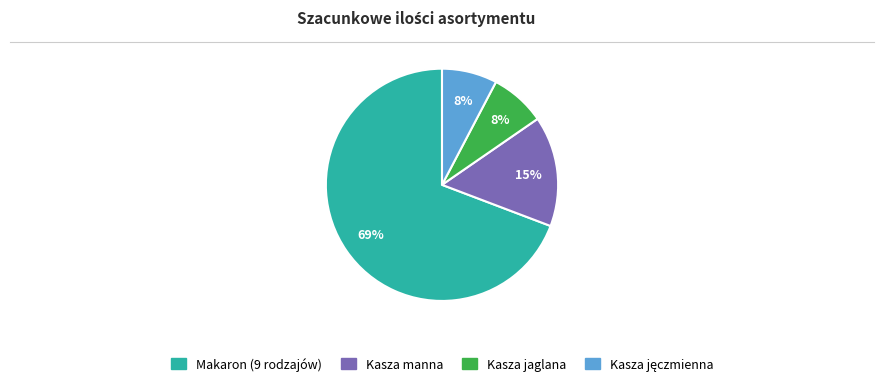

Is there a majority slice in this chart?

Yes